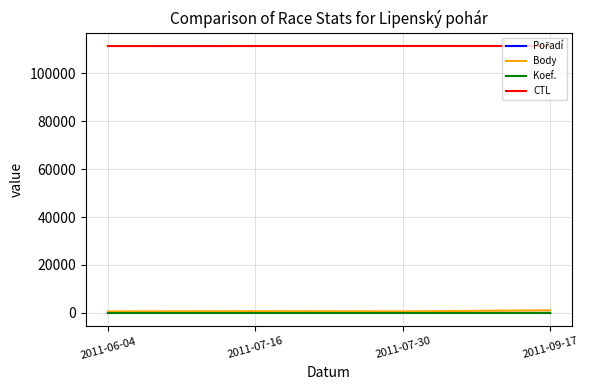

What is the sum of all Koef. values?

4